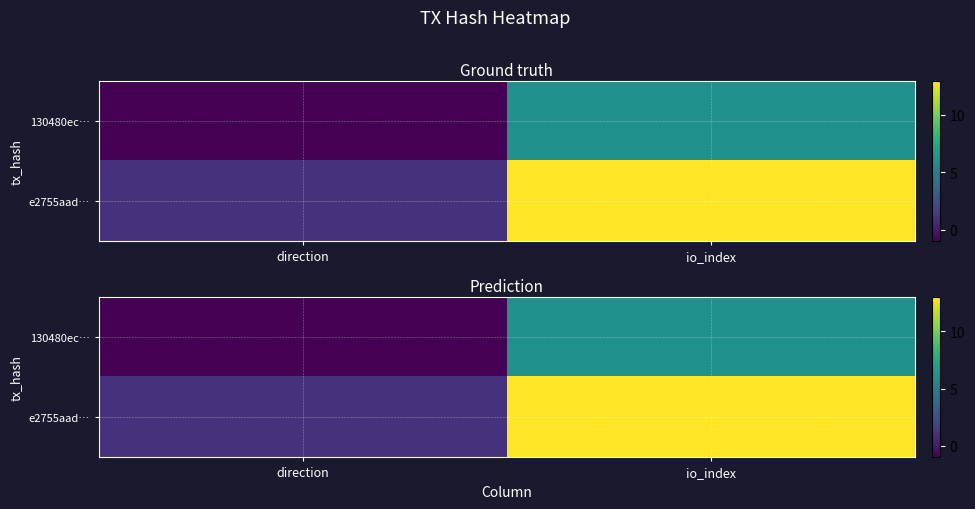

Is the value of 130480ec… at direction greater than the value of e2755aad… at io_index?

No